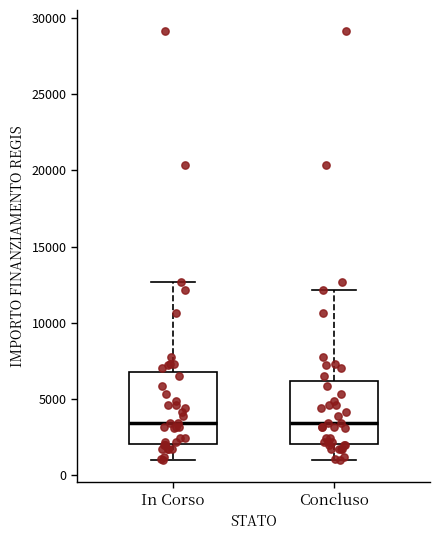

Comparing the boxes themselves (not the whiskers), which one is the tallest?

In Corso